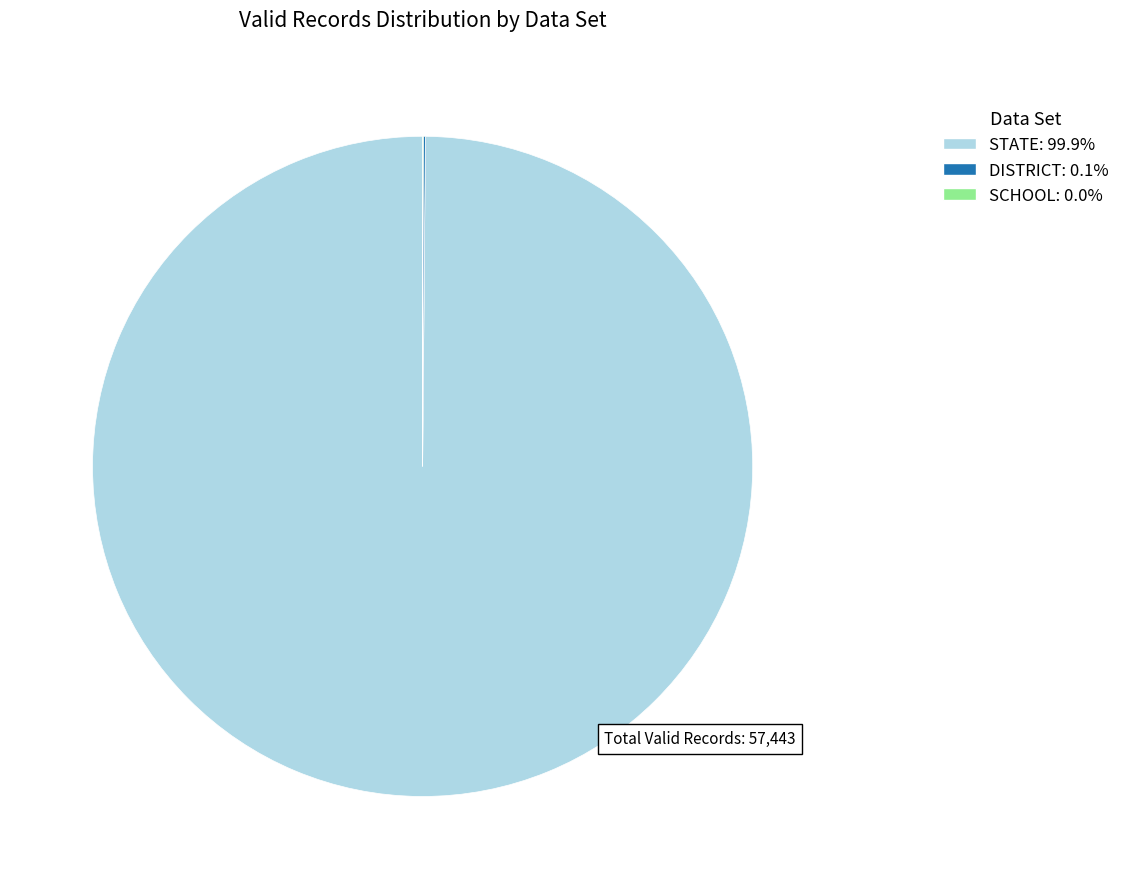

Does any single category account for the majority?

Yes